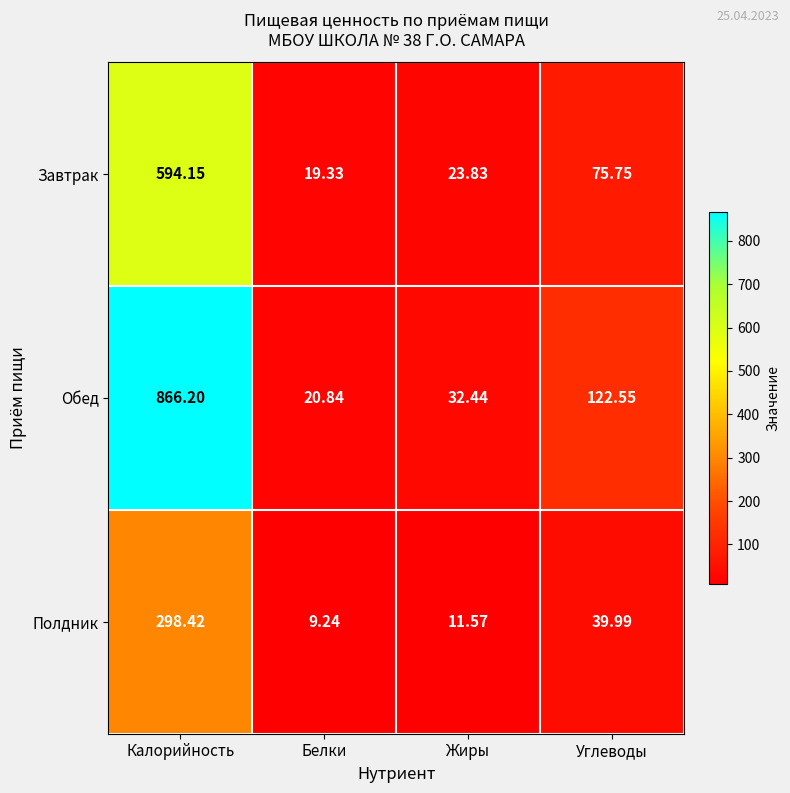

At Жиры, list the series in order from largest to smallest.

Обед, Завтрак, Полдник